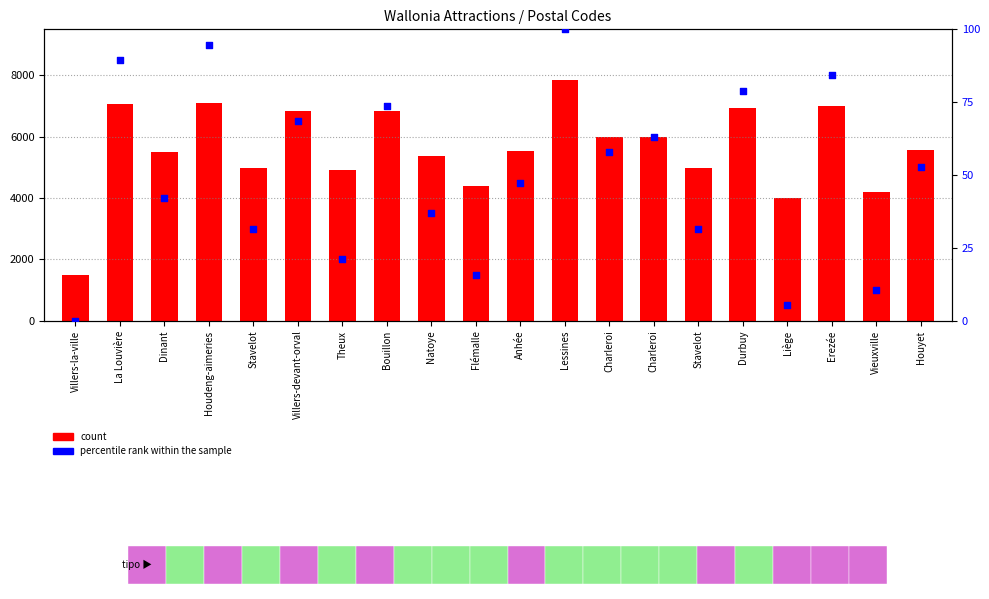

Which series contains the highest Y value?

count